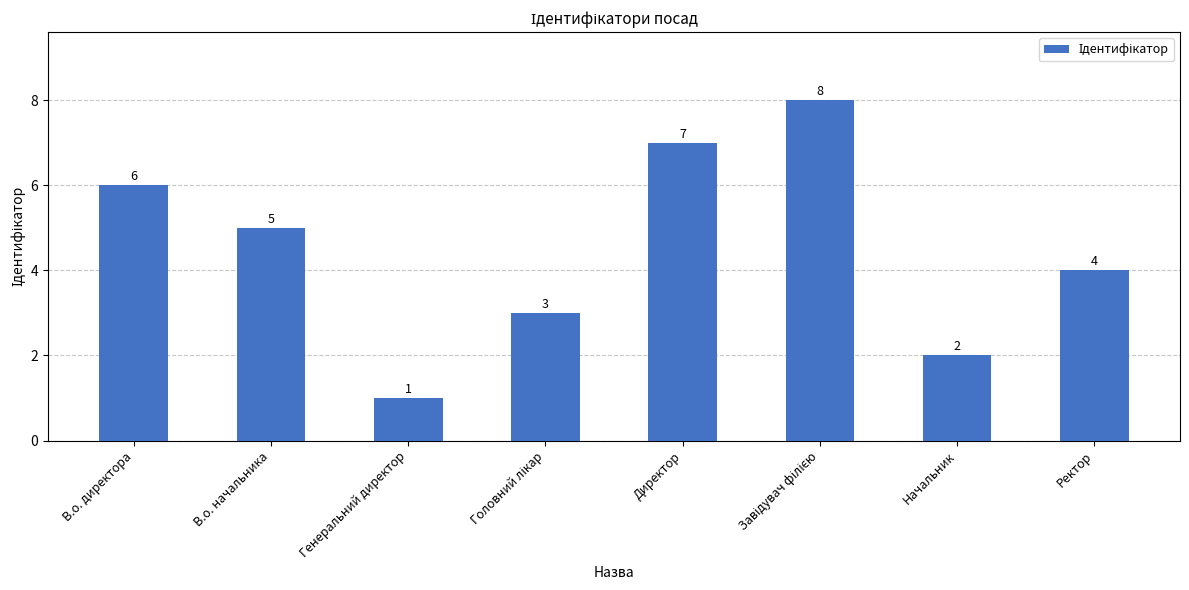

What is the difference between the maximum and minimum values?

7